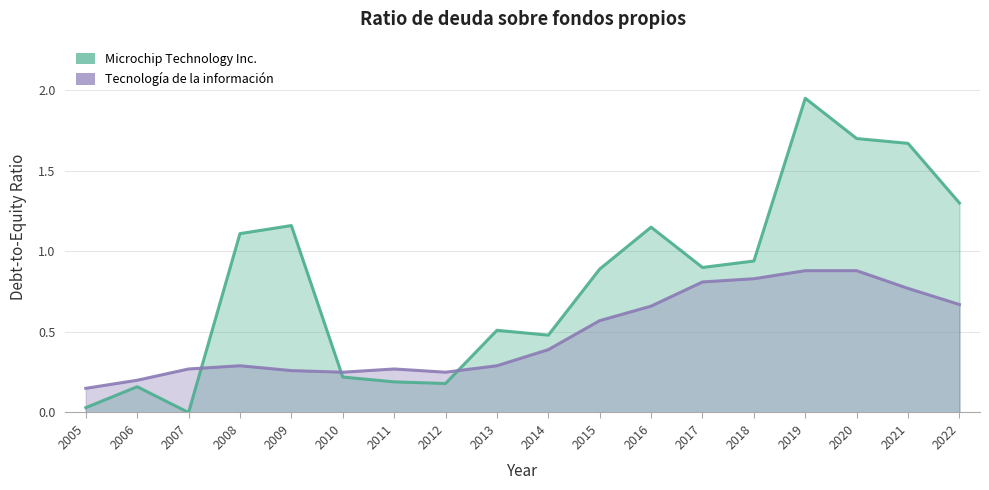

How many times do Tecnología de la información and Microchip Technology Inc. cross each other?

3